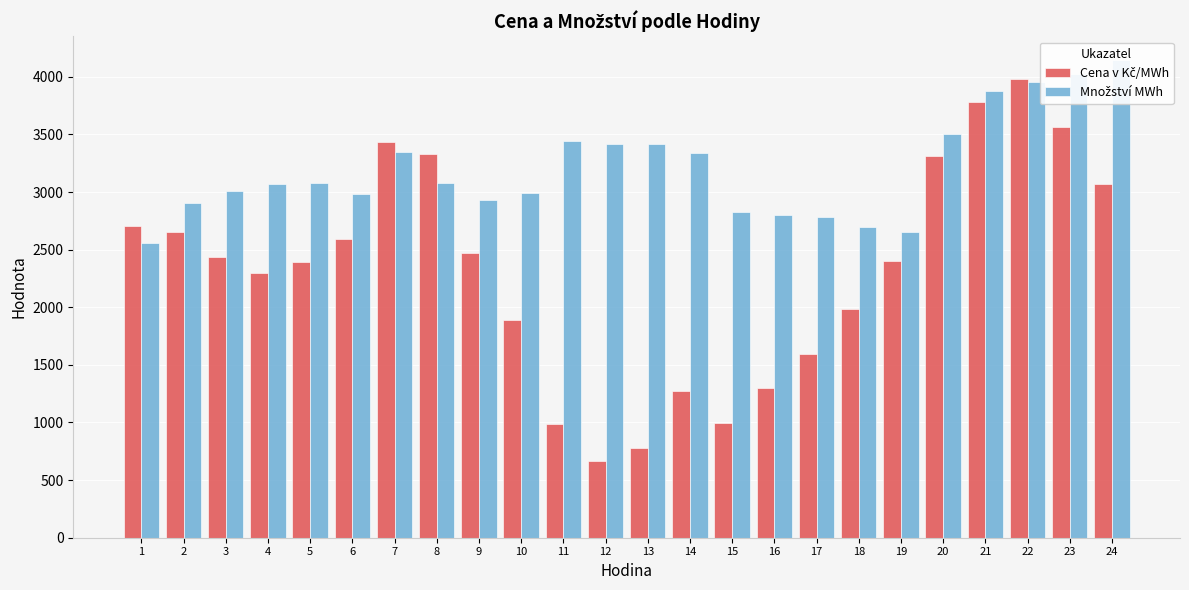

What is the value of the Cena v Kč/MWh bar at the 21st from the left?

3782.2